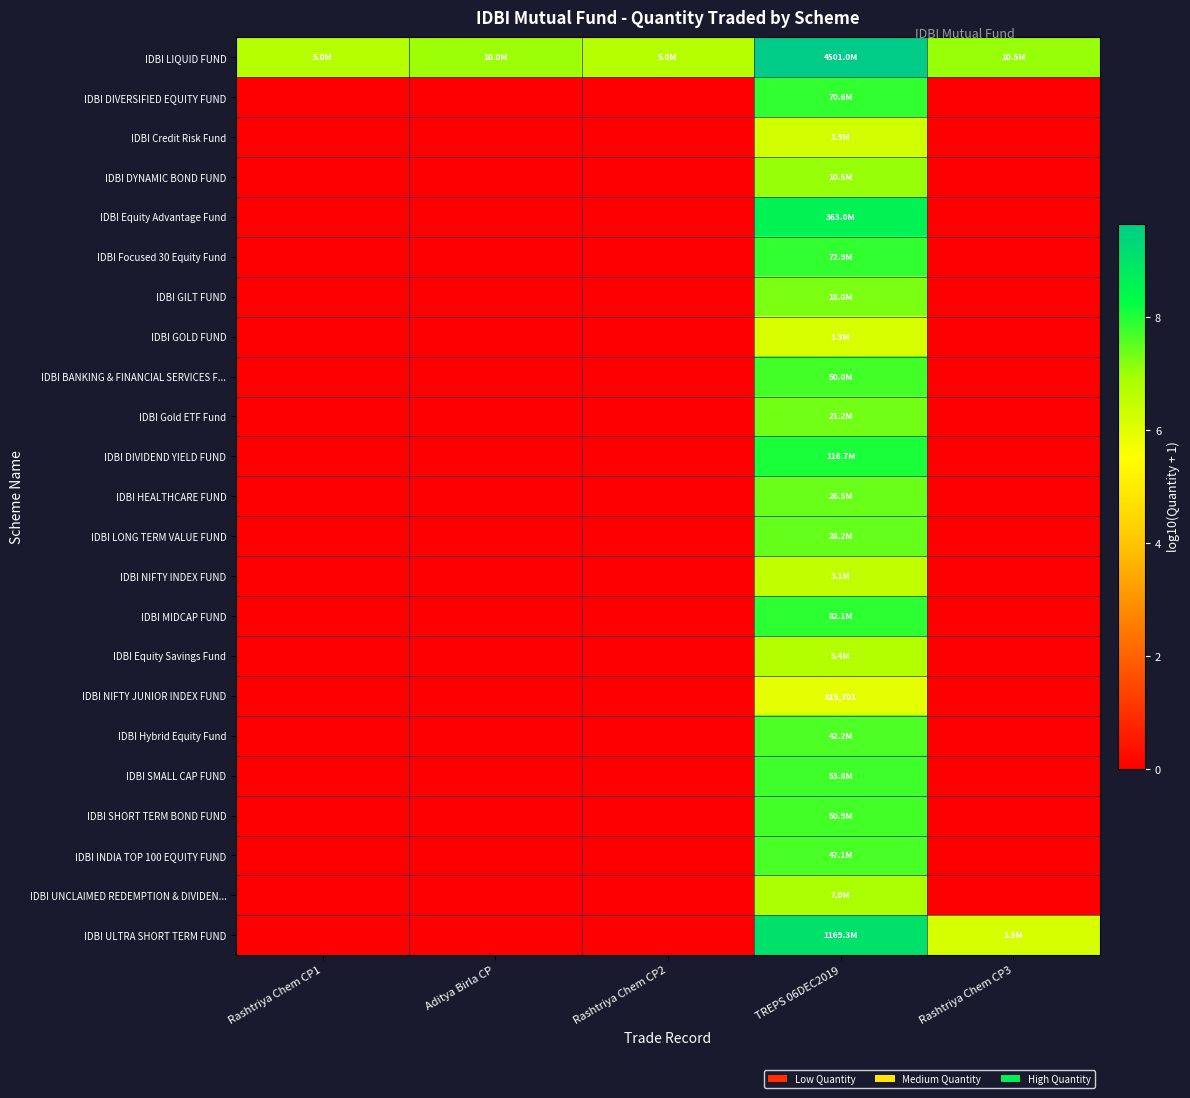

True or false: IDBI NIFTY JUNIOR INDEX FUND has a value of 0.0 at Rashtriya Chem CP3.

True